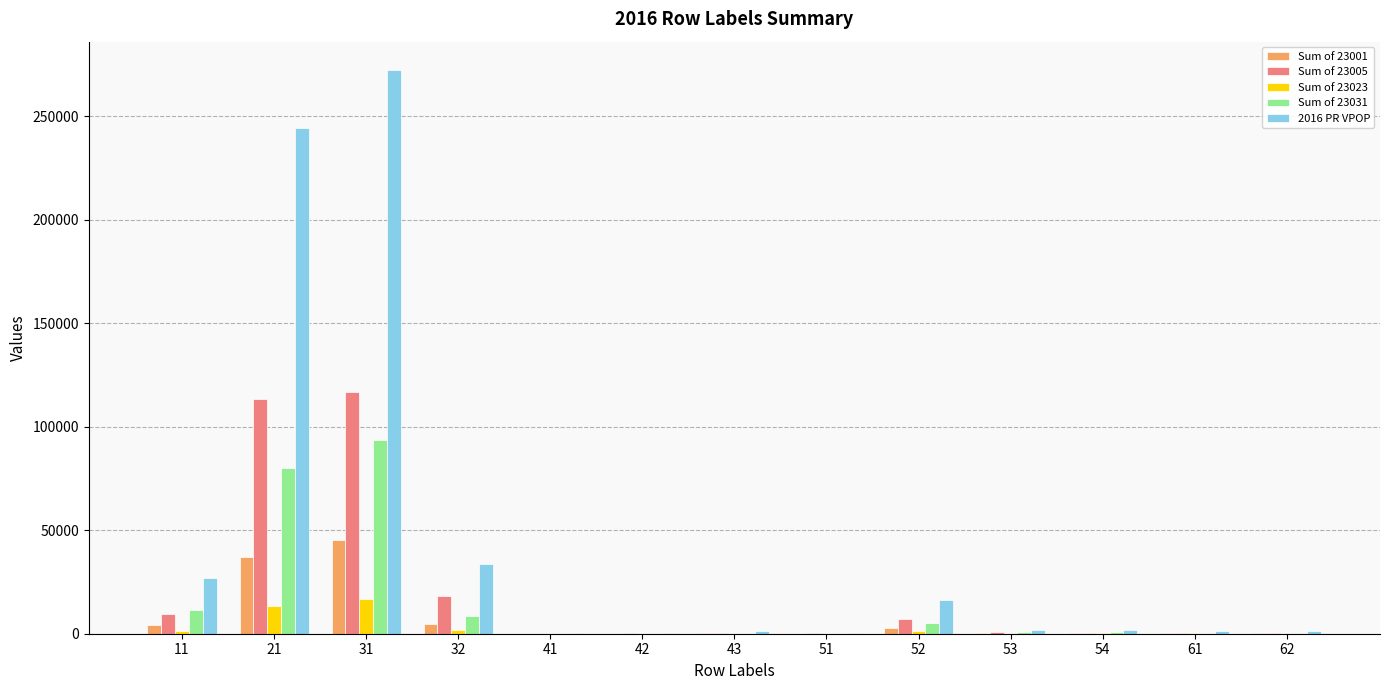

What value does the 2016 PR VPOP series have at 53?

1695.4